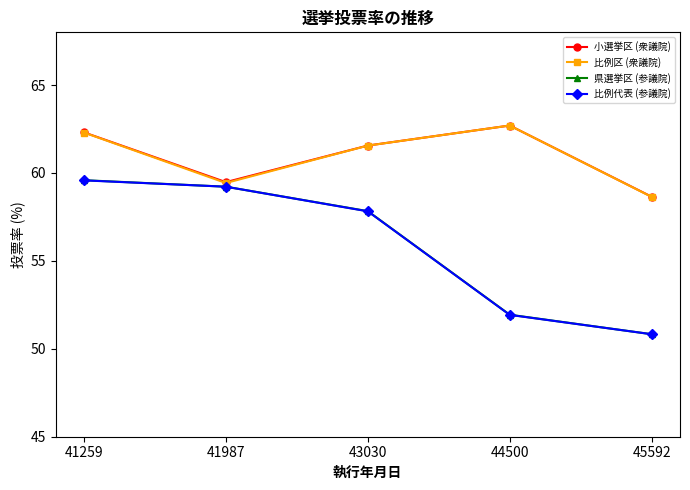

True or false: 比例代表 (参議院) and 比例区 (衆議院) cross at least once.

False